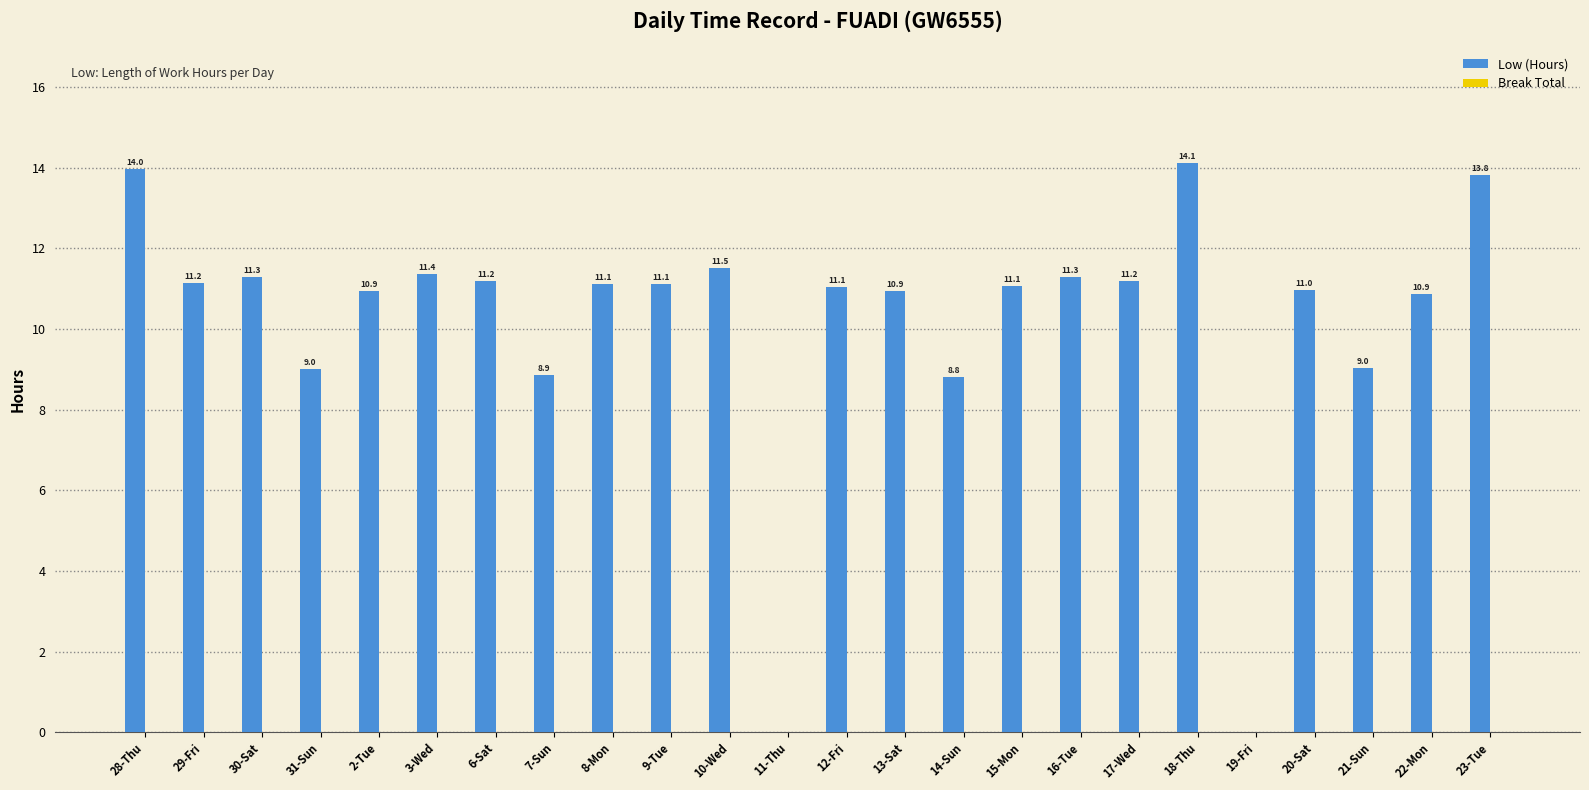

Is it true that the value at 31-Sun is 9.0?

True